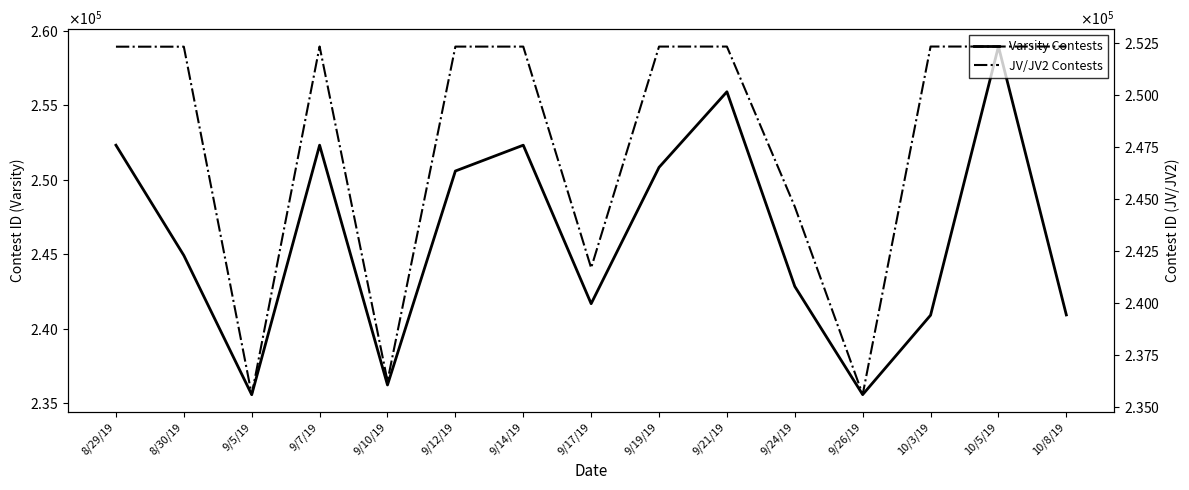

Reading right to left, transcribe all the data shown in this chart.

Varsity Contests: 240923	258939	240905	235577	242836	255900	250827	241677	252315	250581	236223	252315	235570	244916	252314
JV/JV2 Contests: 252321	252320	252320	235601	244626	252319	252318	241684	252317	252317	236248	252323	235594	252313	252313